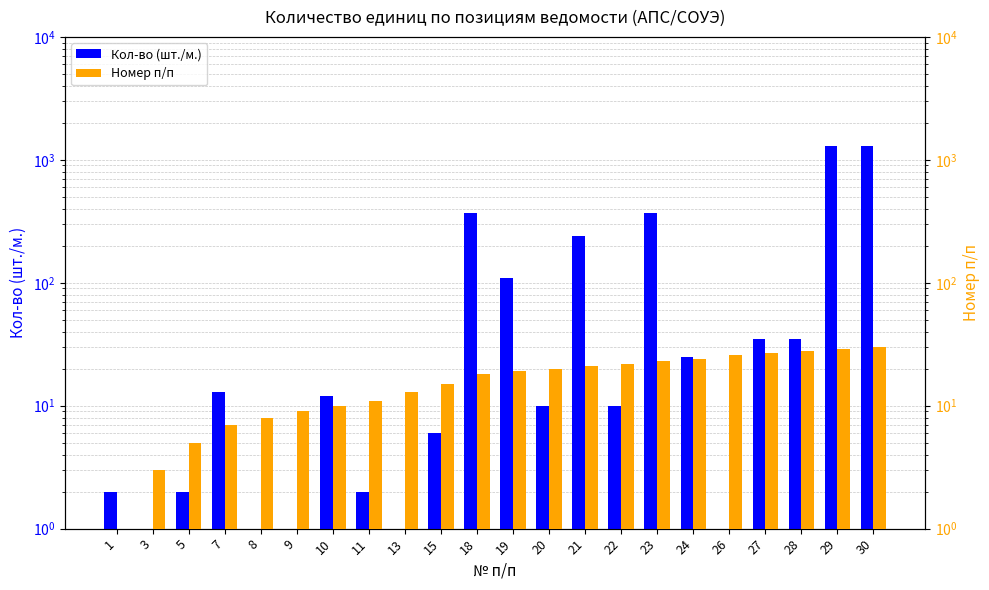

Rank the categories by Кол-во (шт./м.) value from lowest to highest.

3, 8, 9, 13, 26, 1, 5, 11, 15, 20, 22, 10, 7, 24, 27, 28, 19, 21, 18, 23, 29, 30